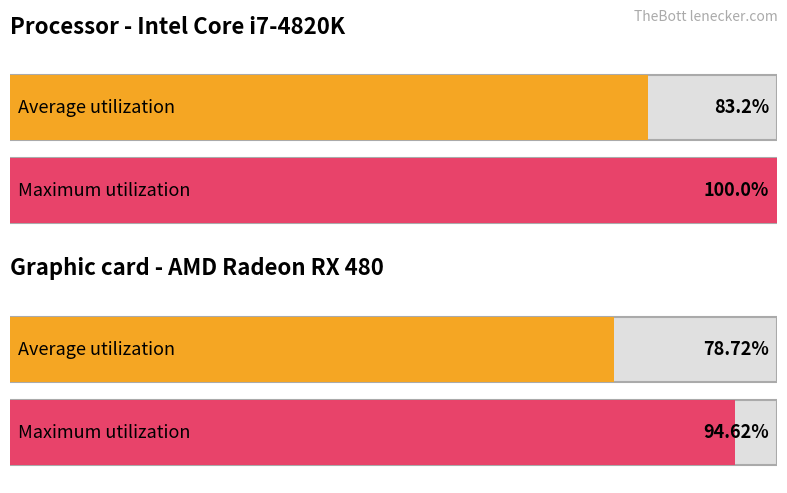

What is the value of the Maximum utilization bar at the 1st from the left?

100.0